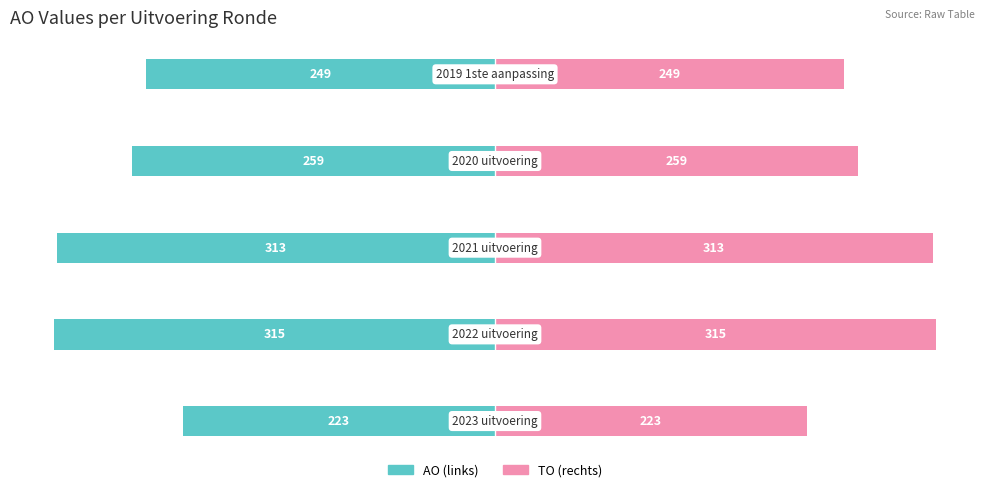

Rank the series by their average value, from lowest to highest.

AO (Arbeidsuren), TO (Toegewezen Uren)